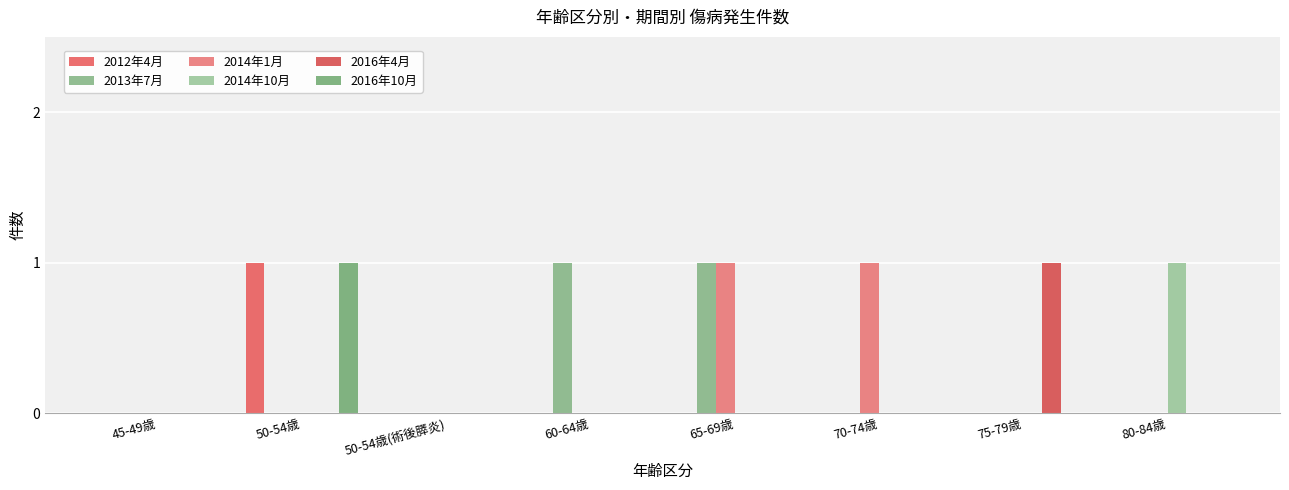

What is the highest value of the 2012年4月 series?

1